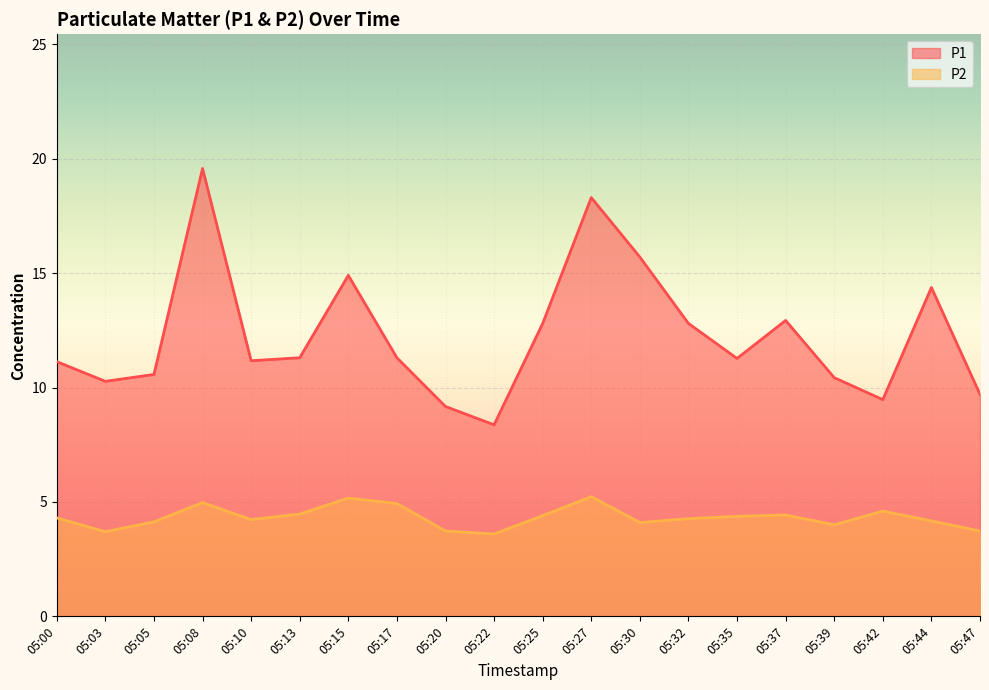

At which label does P2 reach its minimum?

05:22